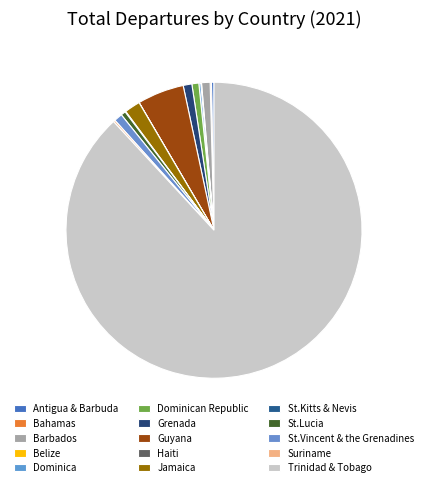

Which category has the smallest portion of the pie?

Haiti